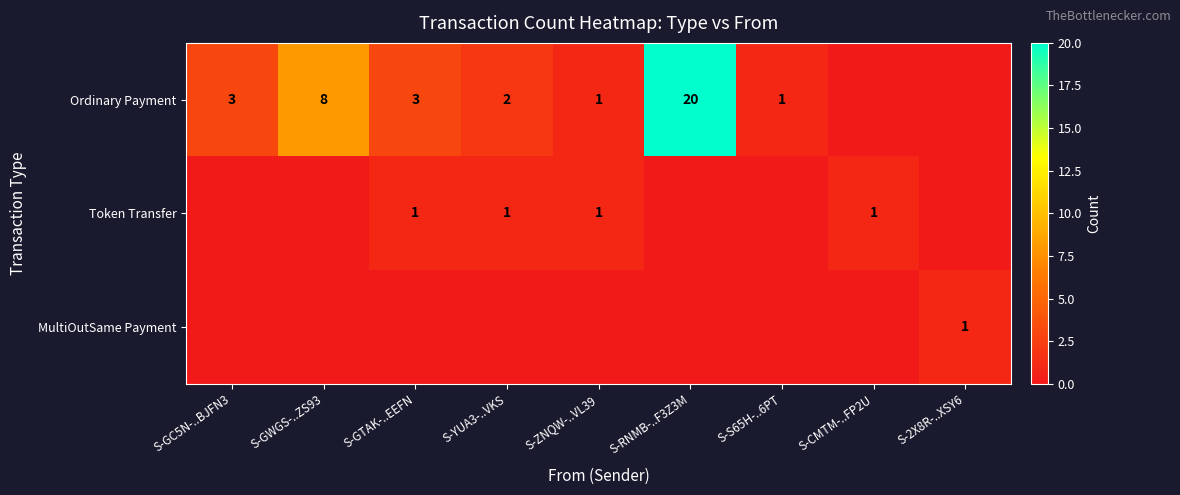

The value of Ordinary Payment at S-ZNQW-..VL39 is 0. True or false?

False